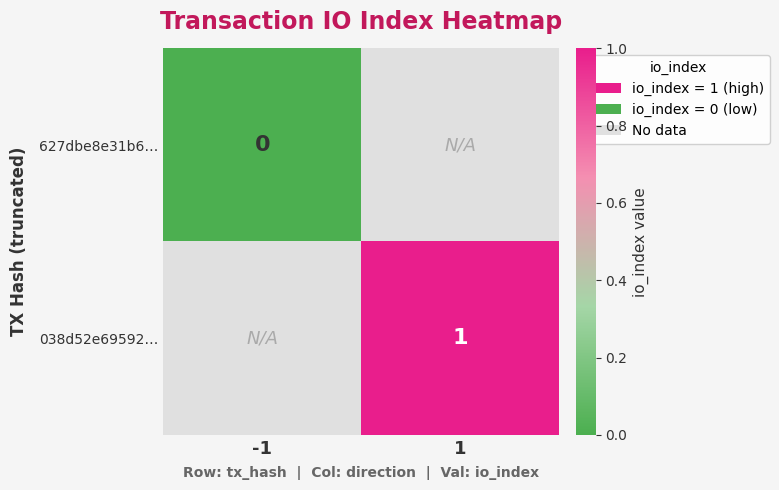

Is the value of 038d52e69592… at 1 greater than the value of 627dbe8e31b6… at -1?

Yes